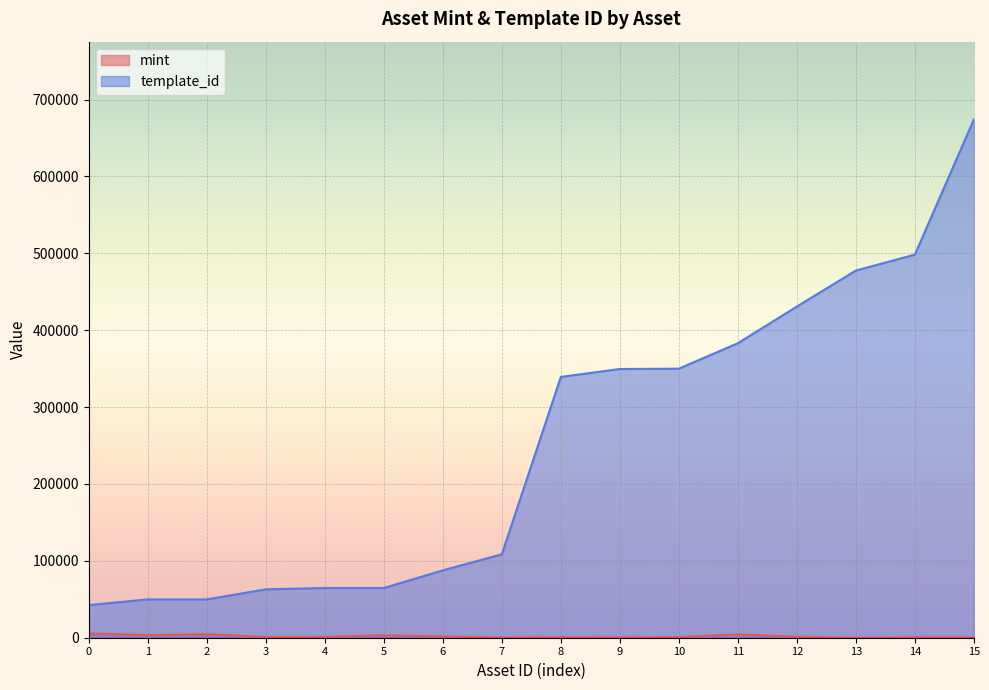

True or false: mint has more than 0 interior local peaks.

True